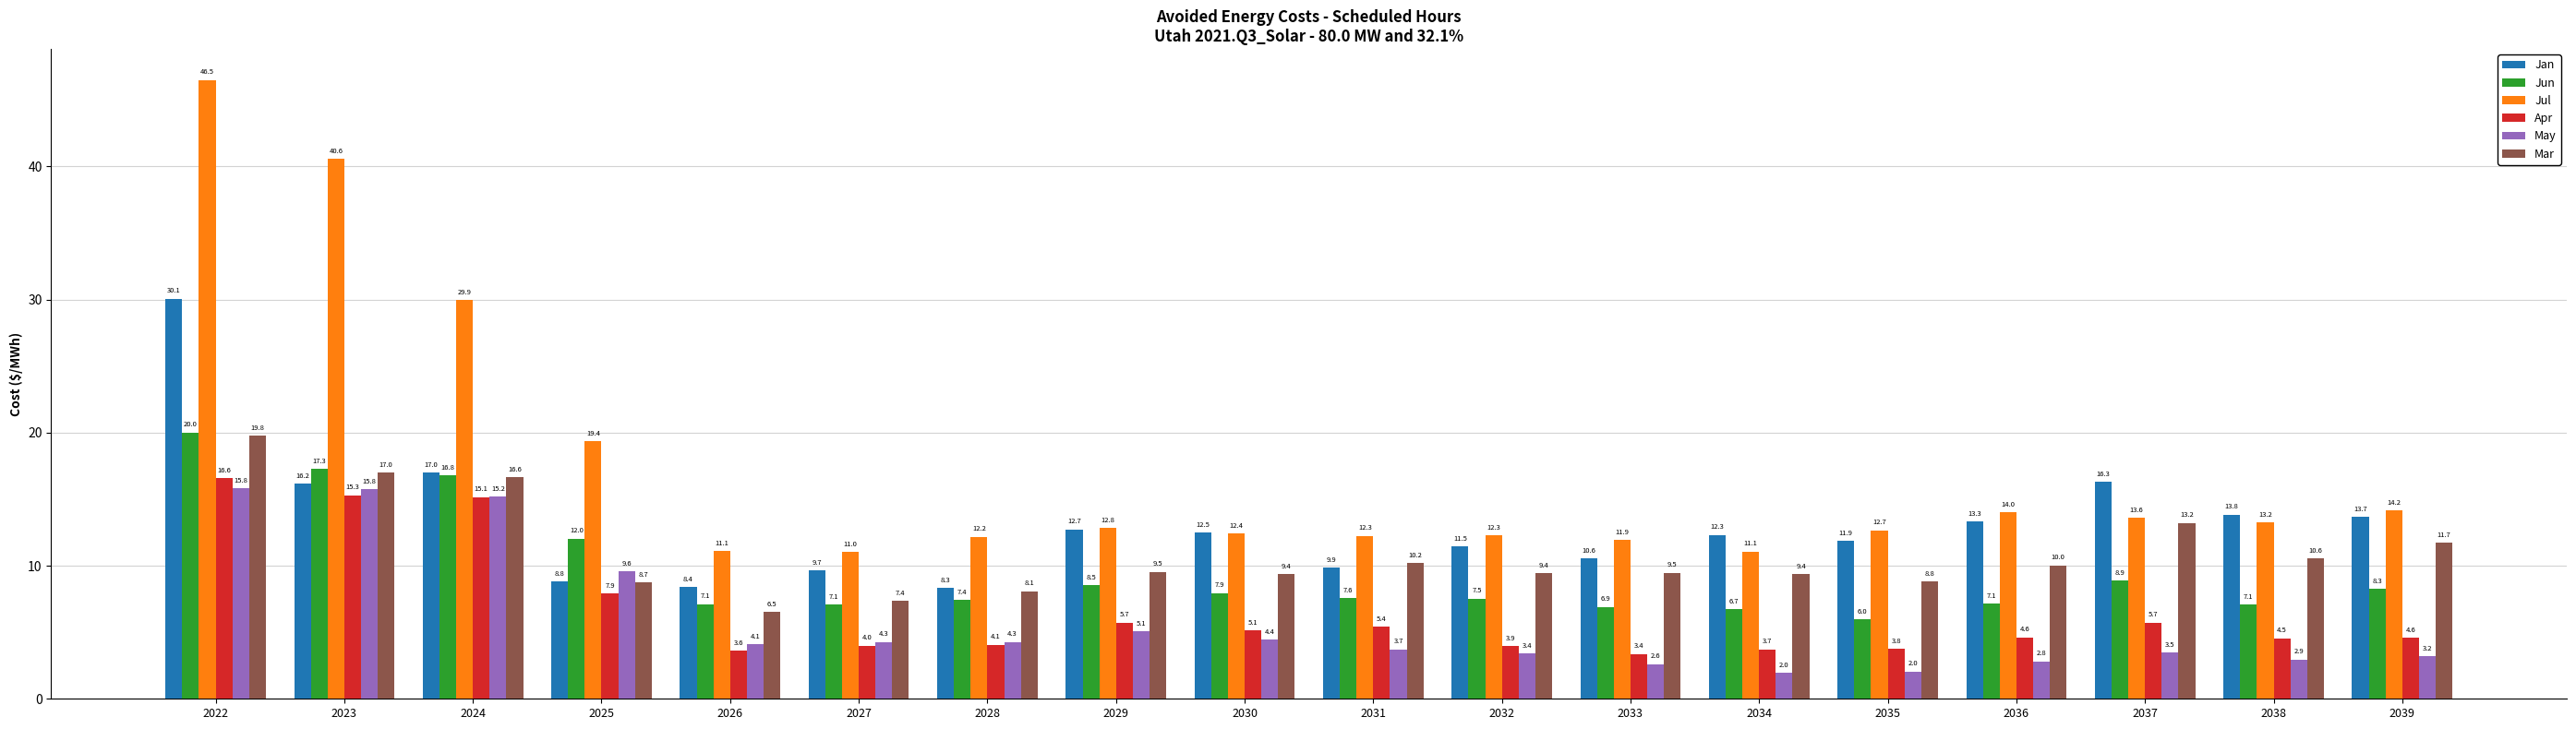

Does the chart contain any negative values?

No